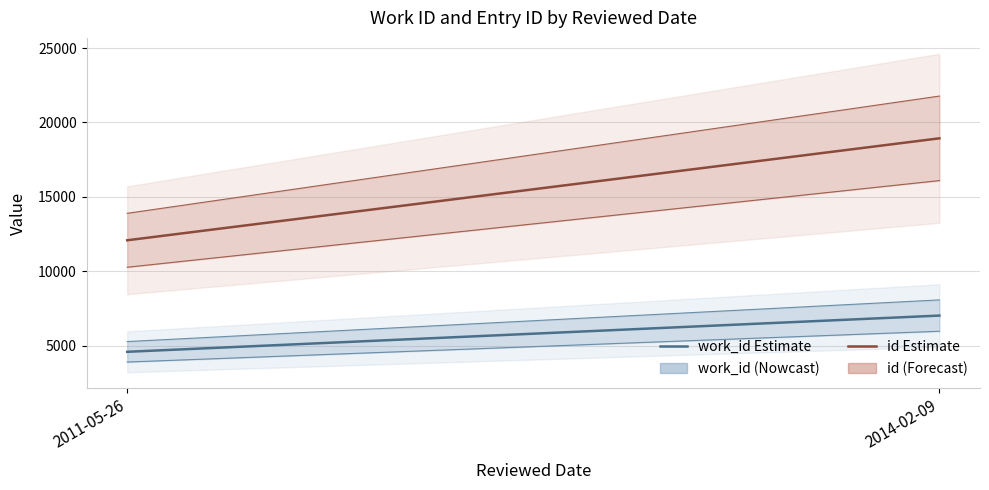

What is the total value across all series at 2014-02-09?

25954